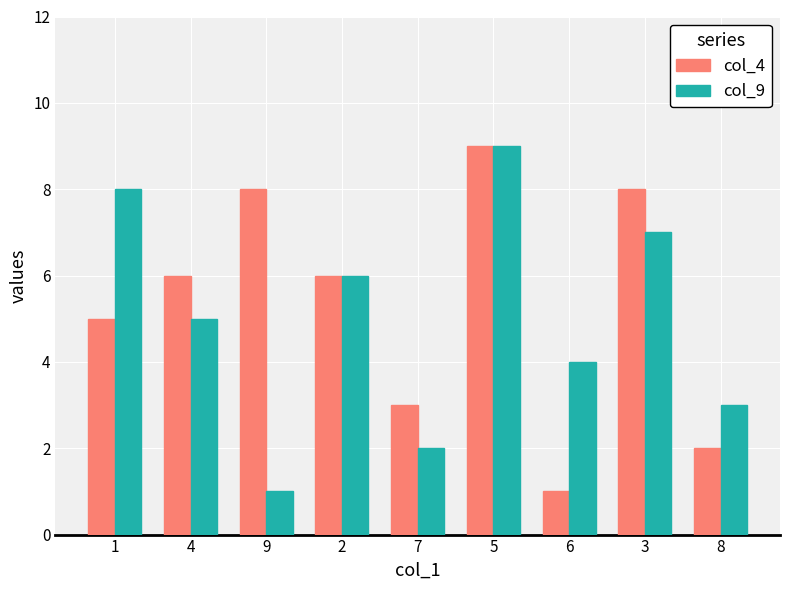

What is the label of the 9th bar from the left?

8